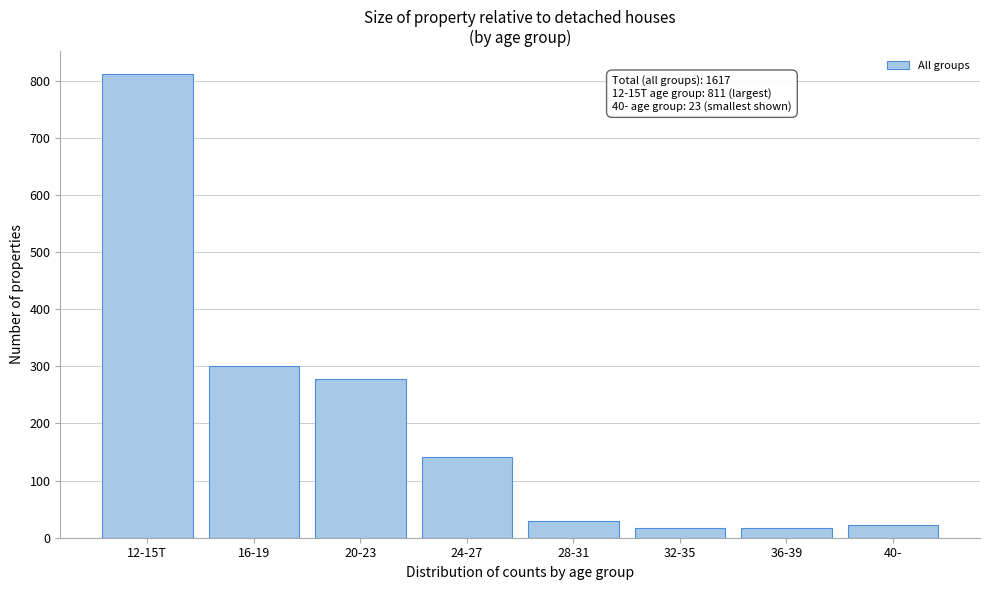

Reading left to right, transcribe all the data shown in this chart.

12-15T=811	16-19=300	20-23=277	24-27=142	28-31=30	32-35=17	36-39=17	40-=23